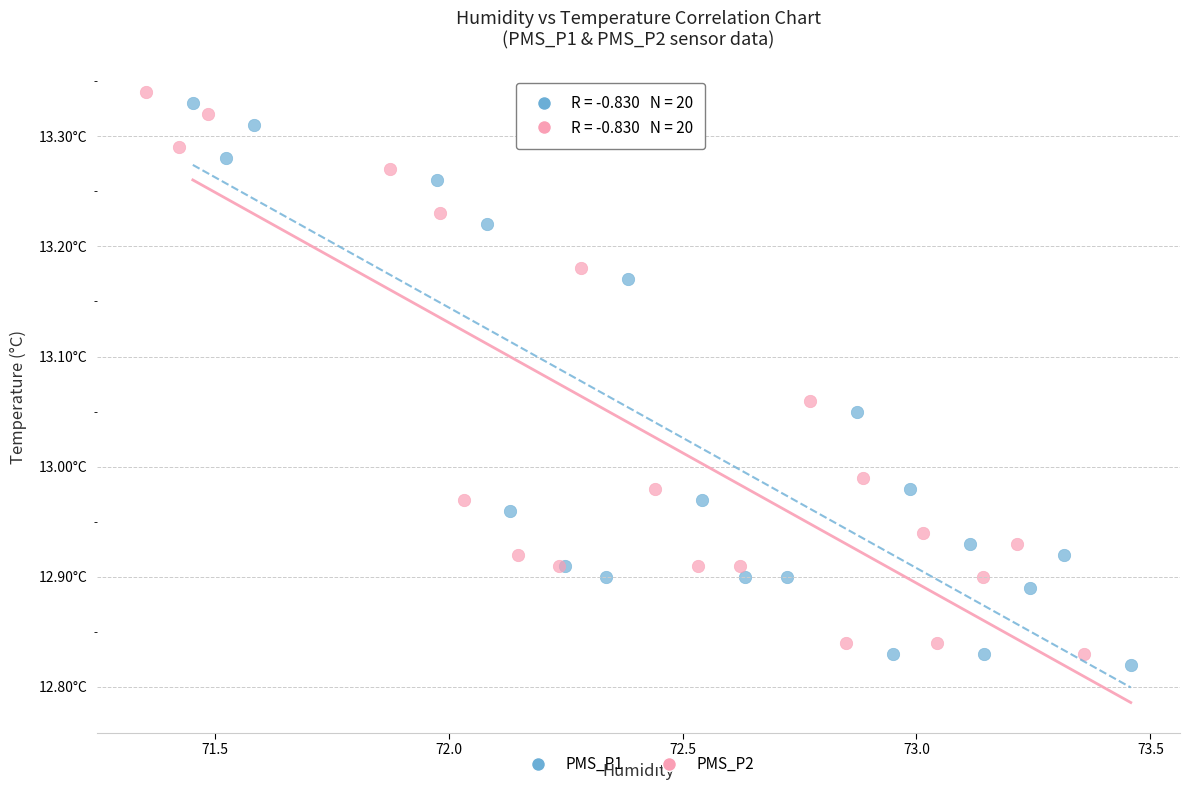

What are all the series names shown in the legend?

PMS_P1, PMS_P2